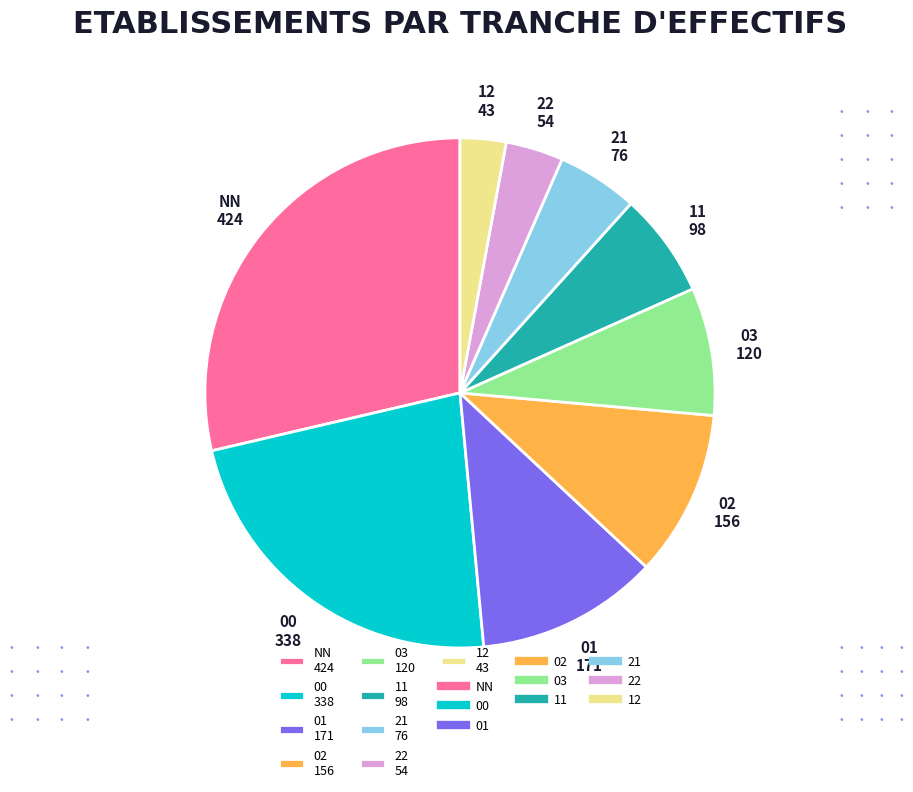

Combined, do 12 43 and 03 120 account for over 50%?

No